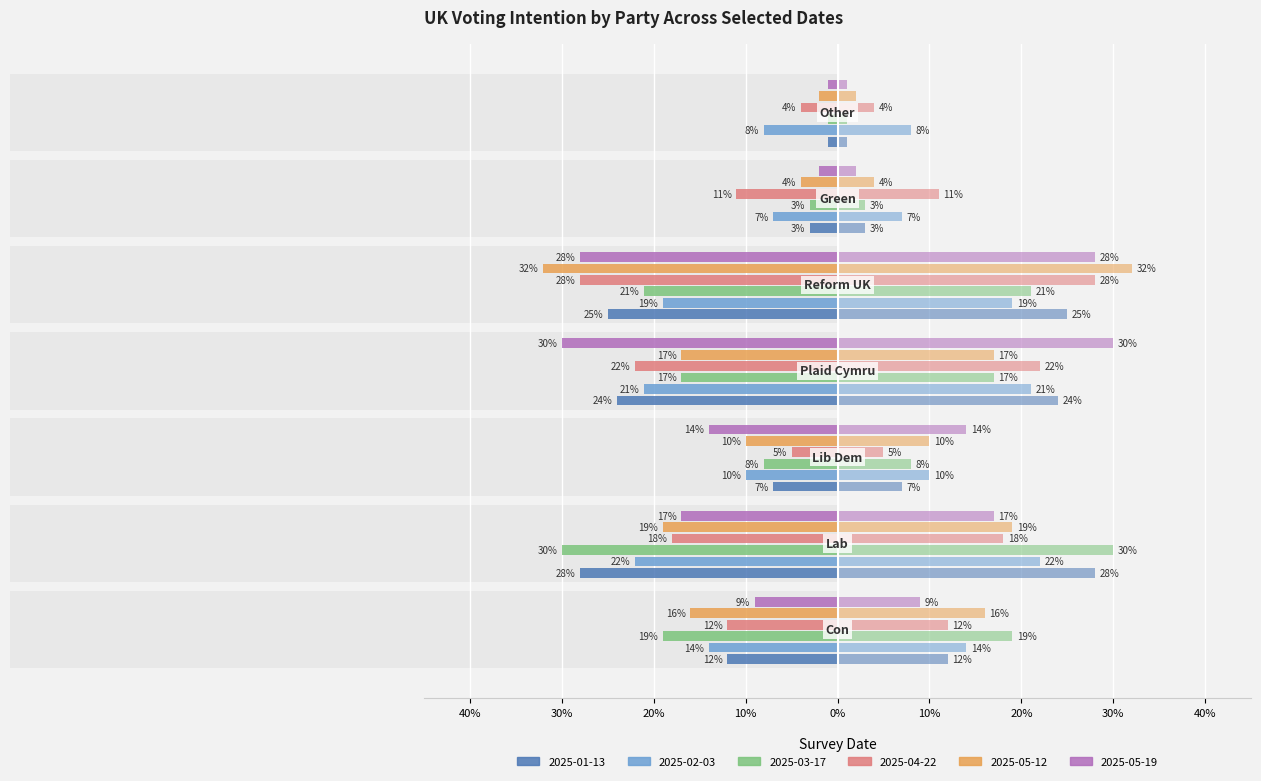

Which series changed the most between 10% and 10%?

2025-05-19